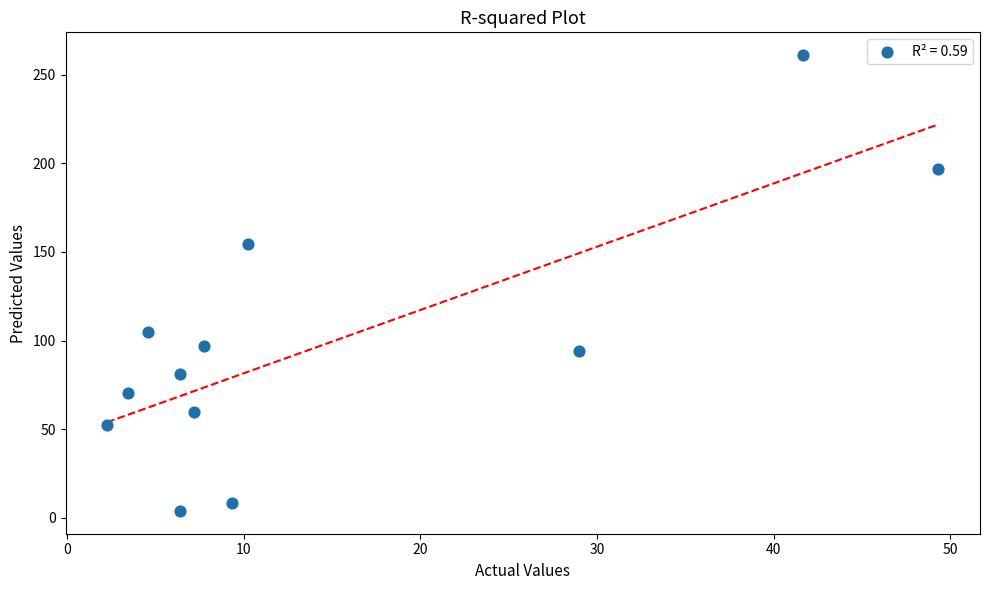

What Y value in the scatter plot is closest to 132?

154.6